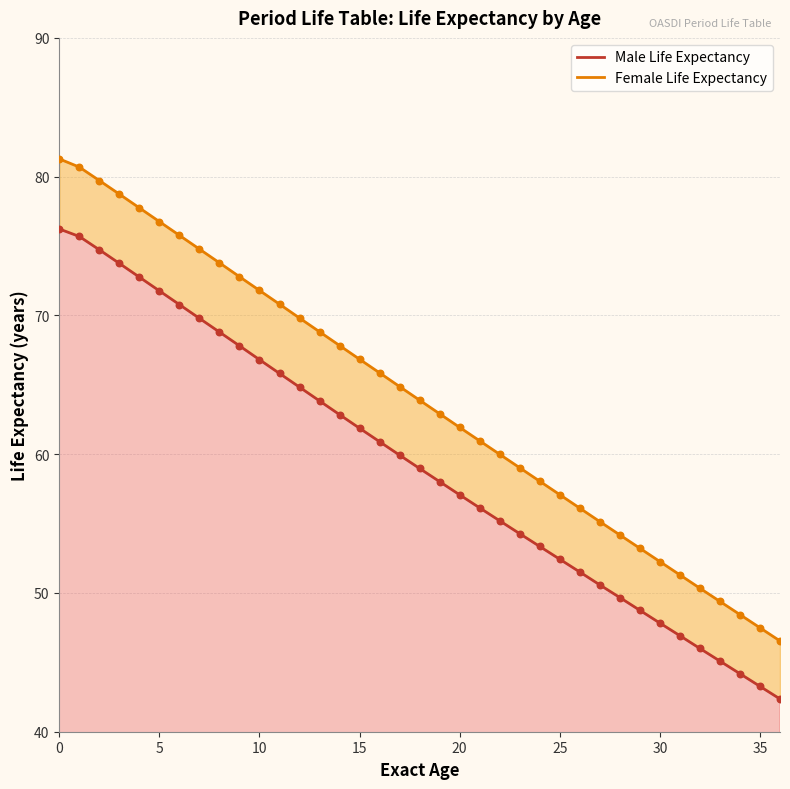

Which series has the largest Y range (max minus min)?

Female Life Expectancy